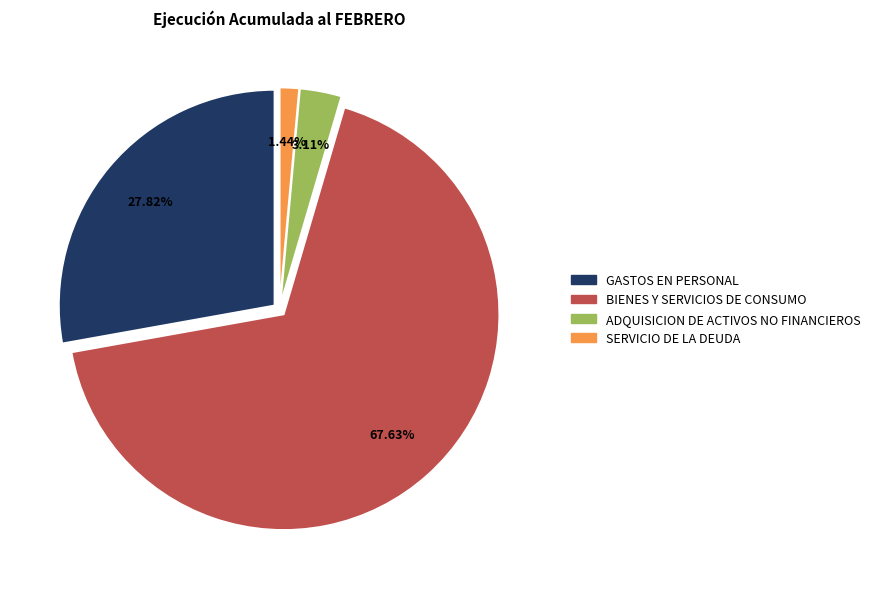

What percentage is the SERVICIO DE LA DEUDA slice, to the nearest percent?

1%